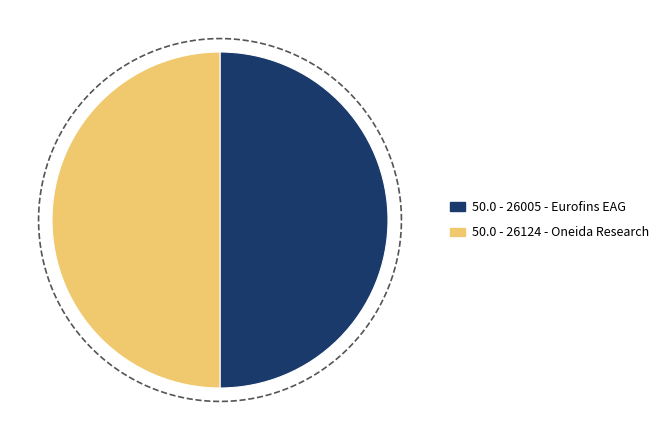

Is 26005 - Eurofins EAG the majority of the pie?

No